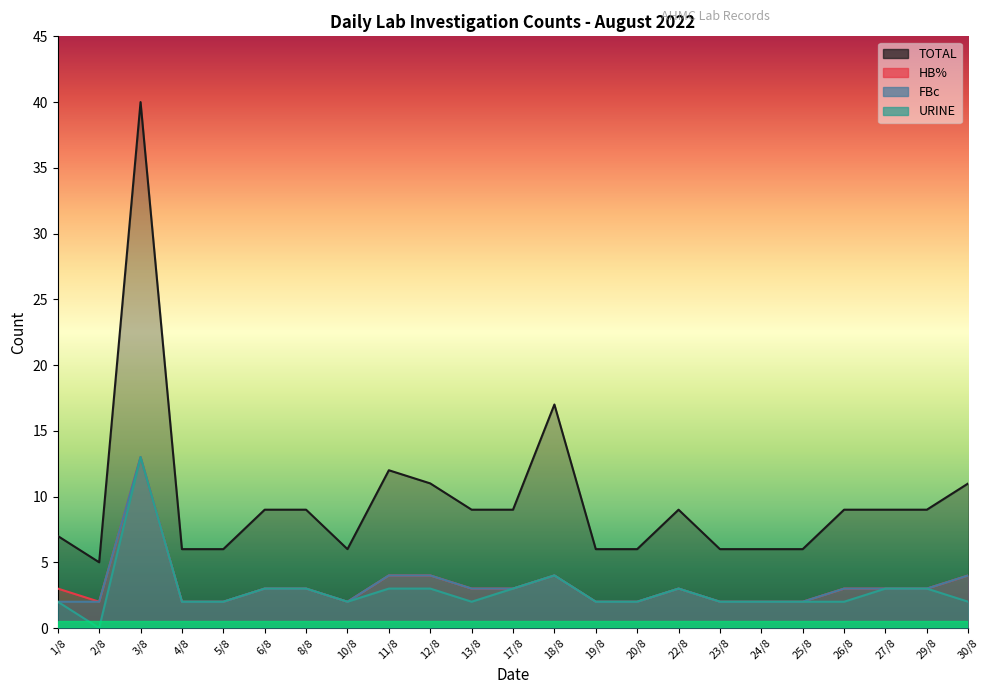

True or false: URINE and HB% cross at least once.

False